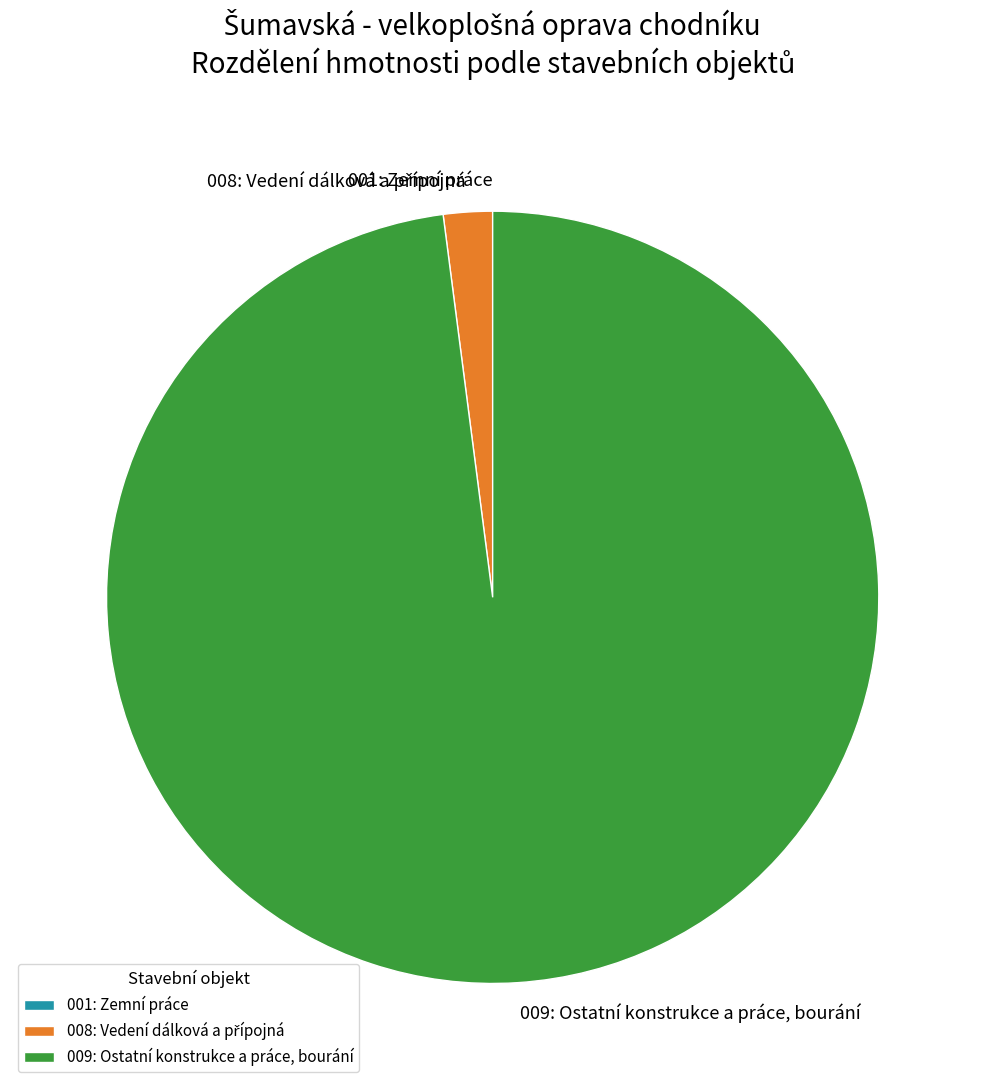

Which category accounts for the majority?

009: Ostatní konstrukce a práce, bourání